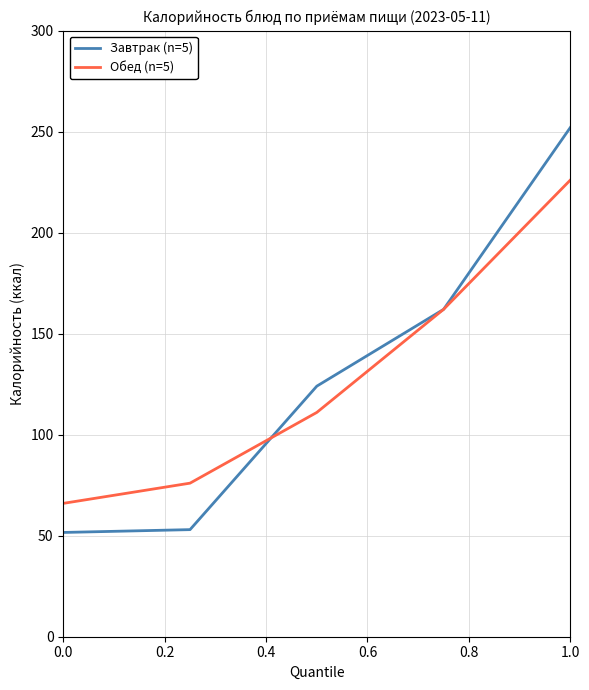

What is the greatest value displayed?

252.0